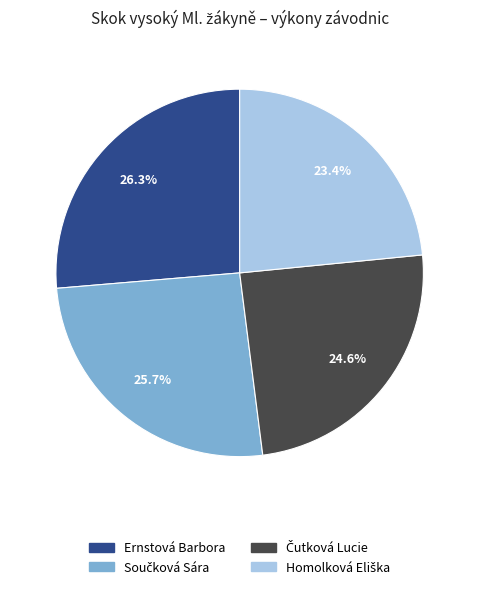

What portion of the pie excludes Ernstová Barbora?

73.7%